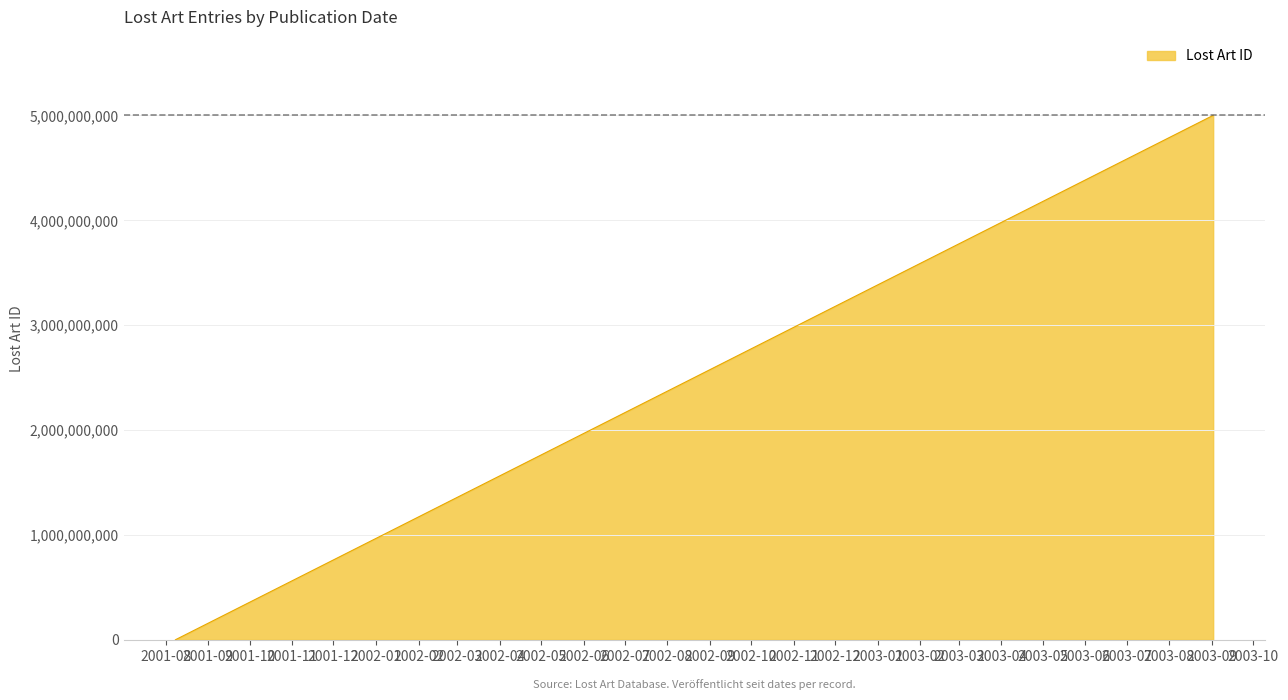

Does the chart display data point markers on the line(s)?

No